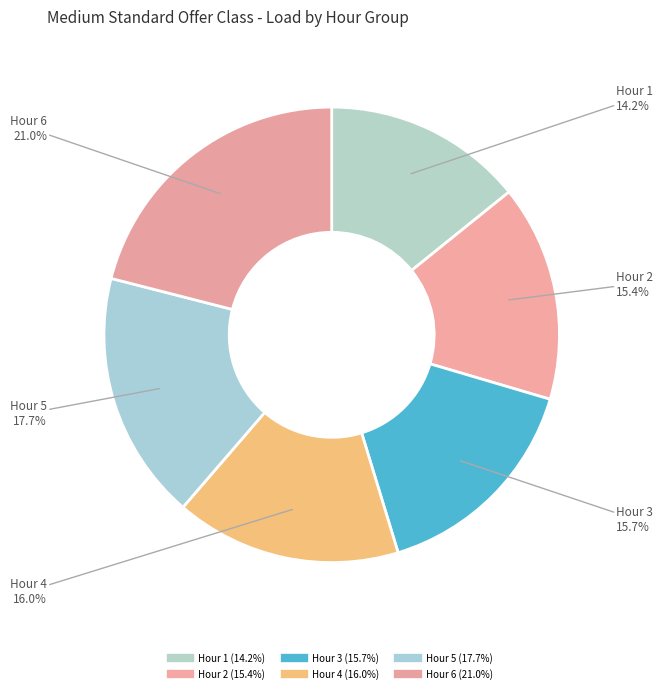

Does Hour 6 account for over 50% of the chart?

No